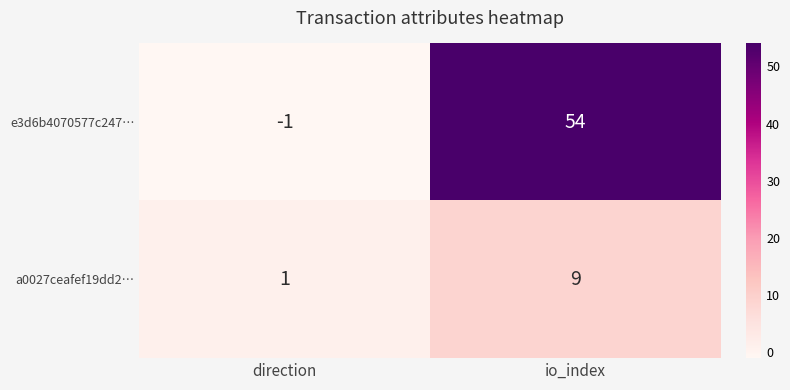

Is it true that e3d6b4070577c247… equals 54 at io_index?

True